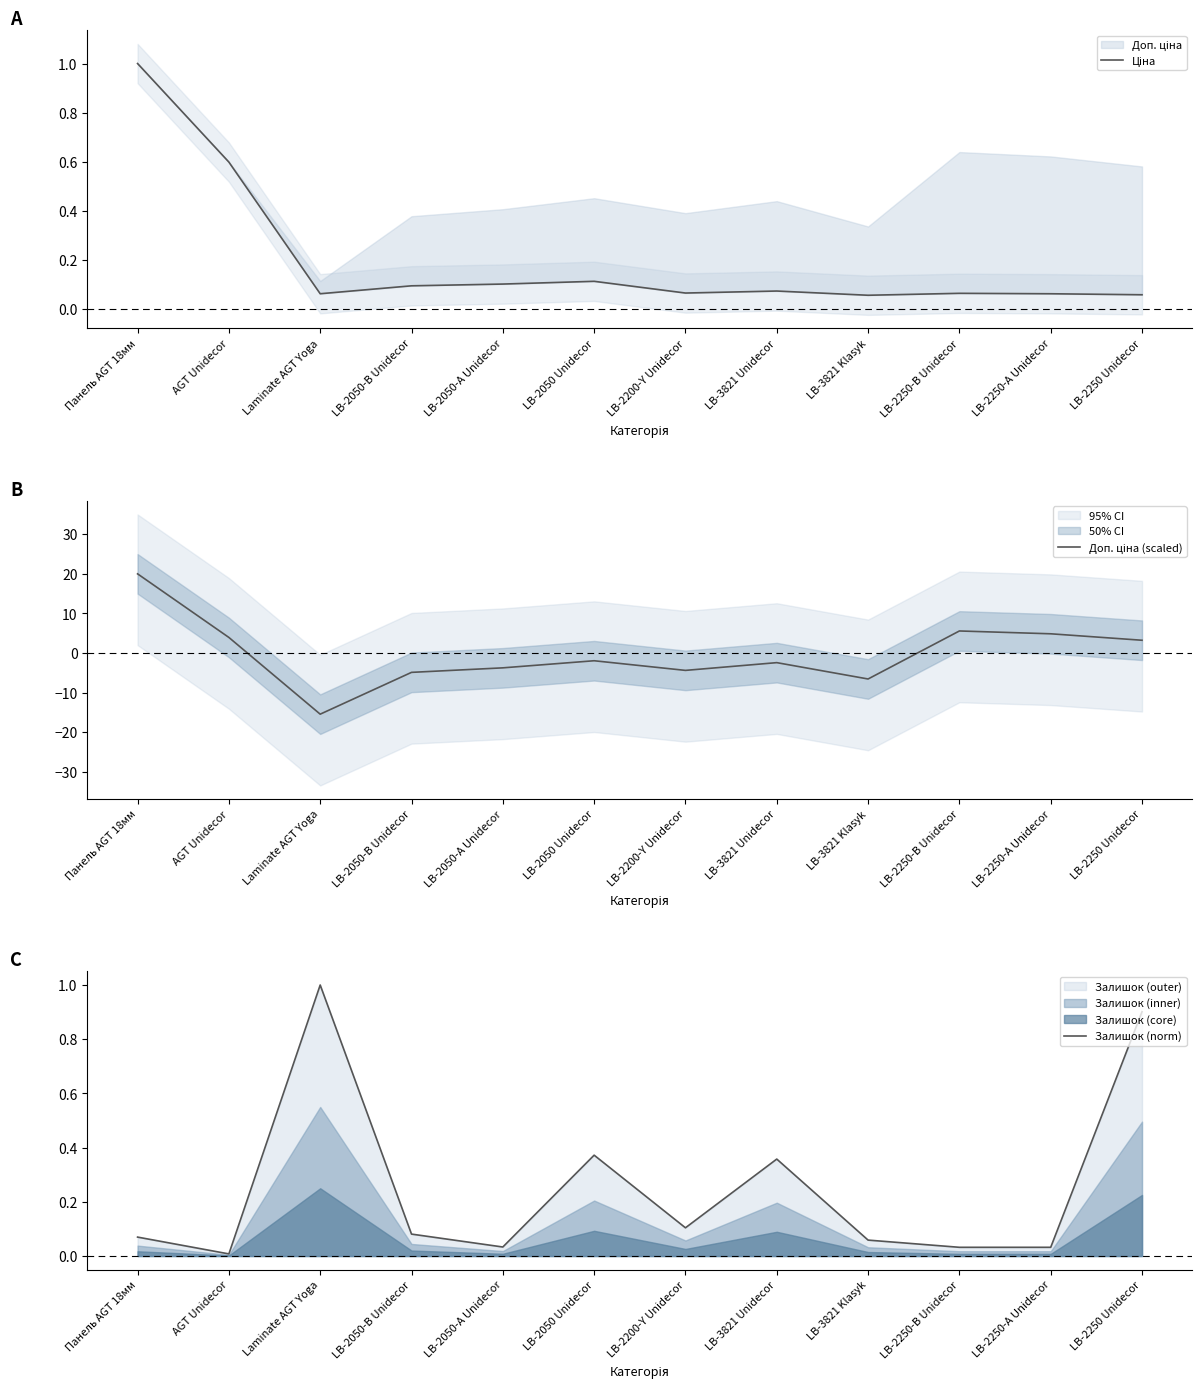

After their last crossing, which series has the higher values: Залишок (norm) or Ціна?

Залишок (norm)